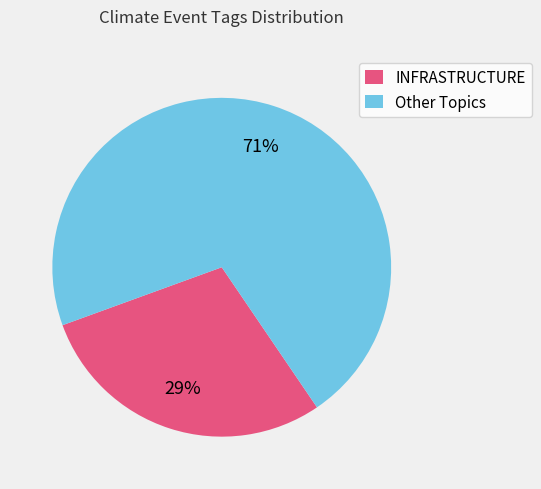

To the nearest percent, what portion does Other Topics represent?

71%